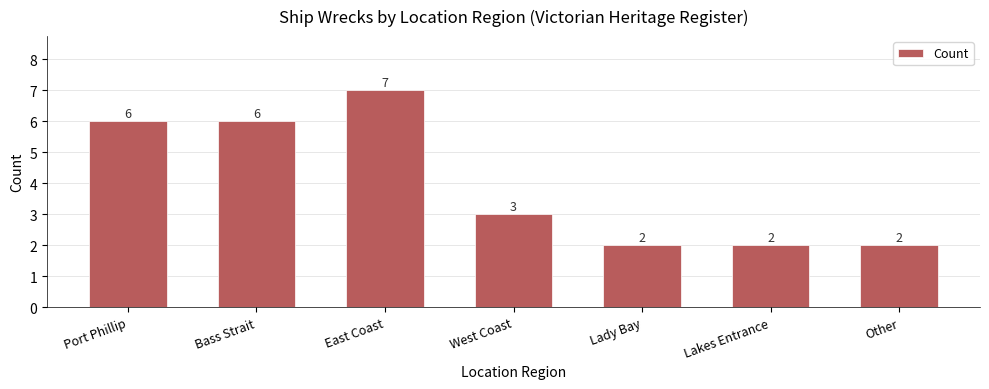

What is the difference between the second highest and second lowest values?

4